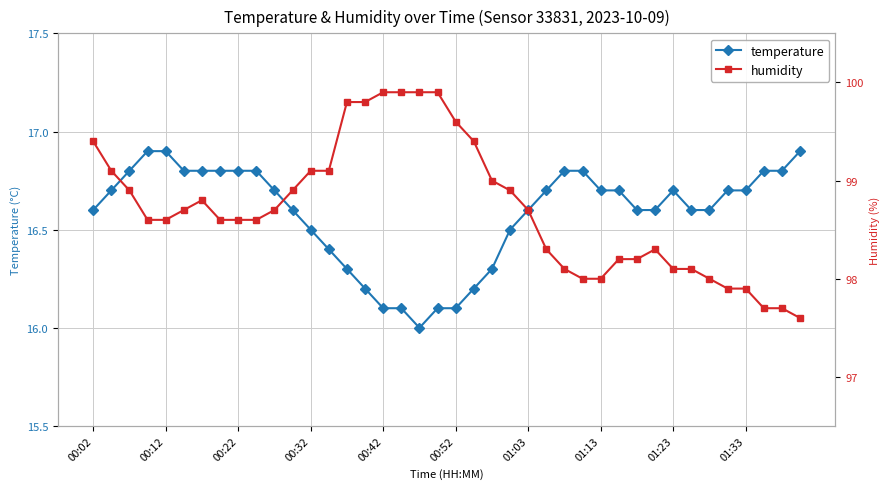

Where is the first local minimum for temperature?

18